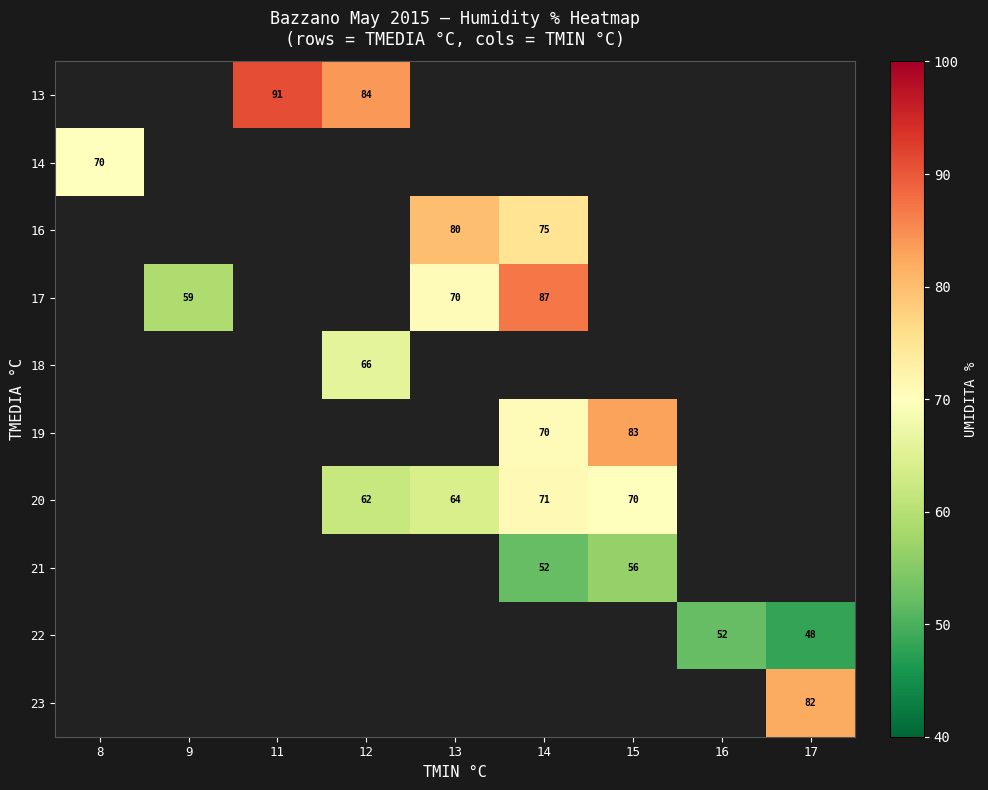

What is the greatest value displayed?

91.0